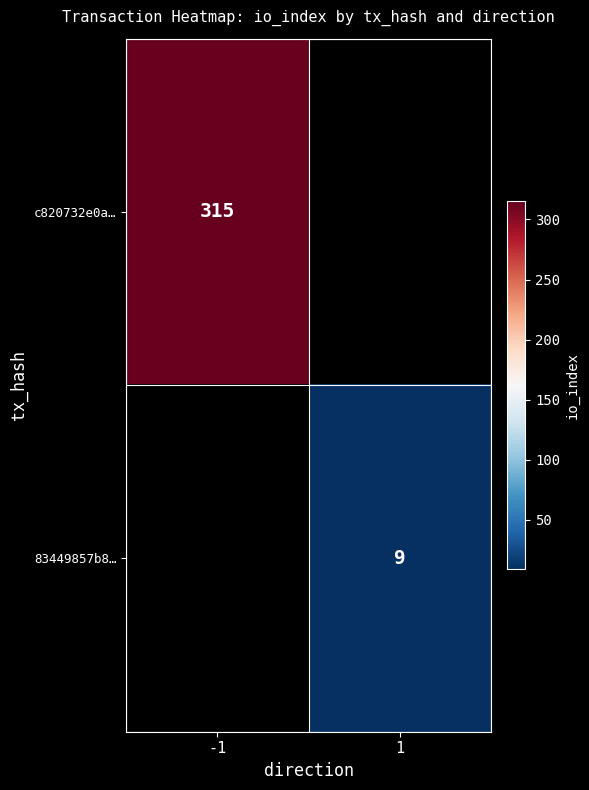

Is it true that 83449857b8… equals 12 at 1?

False